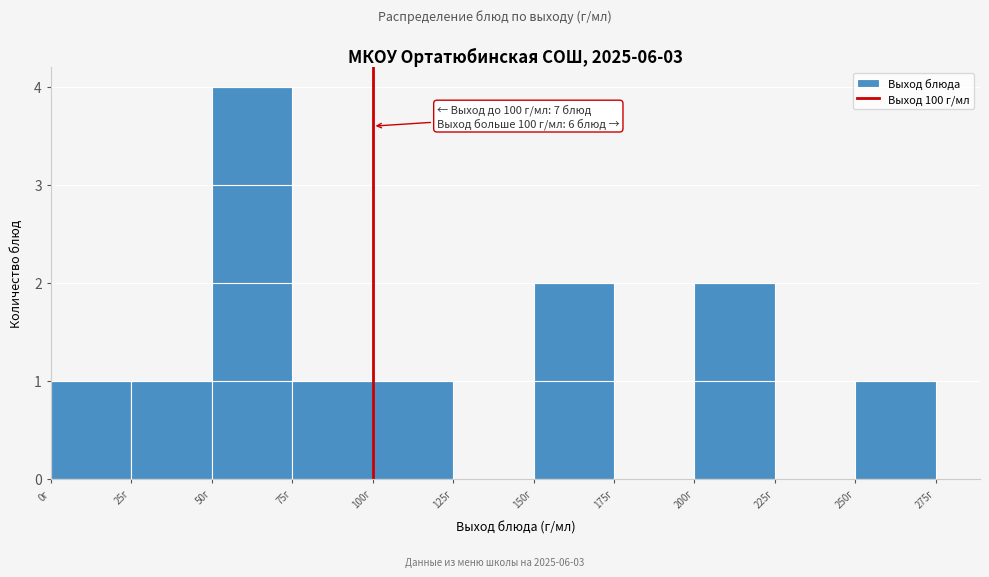

Which range on the x-axis has the tallest bar?

50 to 75